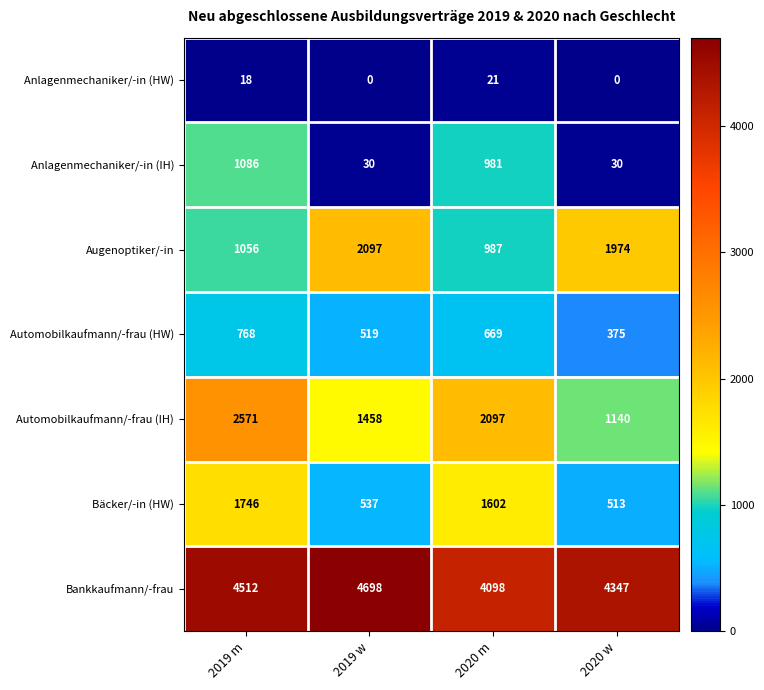

Where does the Automobilkaufmann/-frau (IH) series first go above 2097?

2019 m